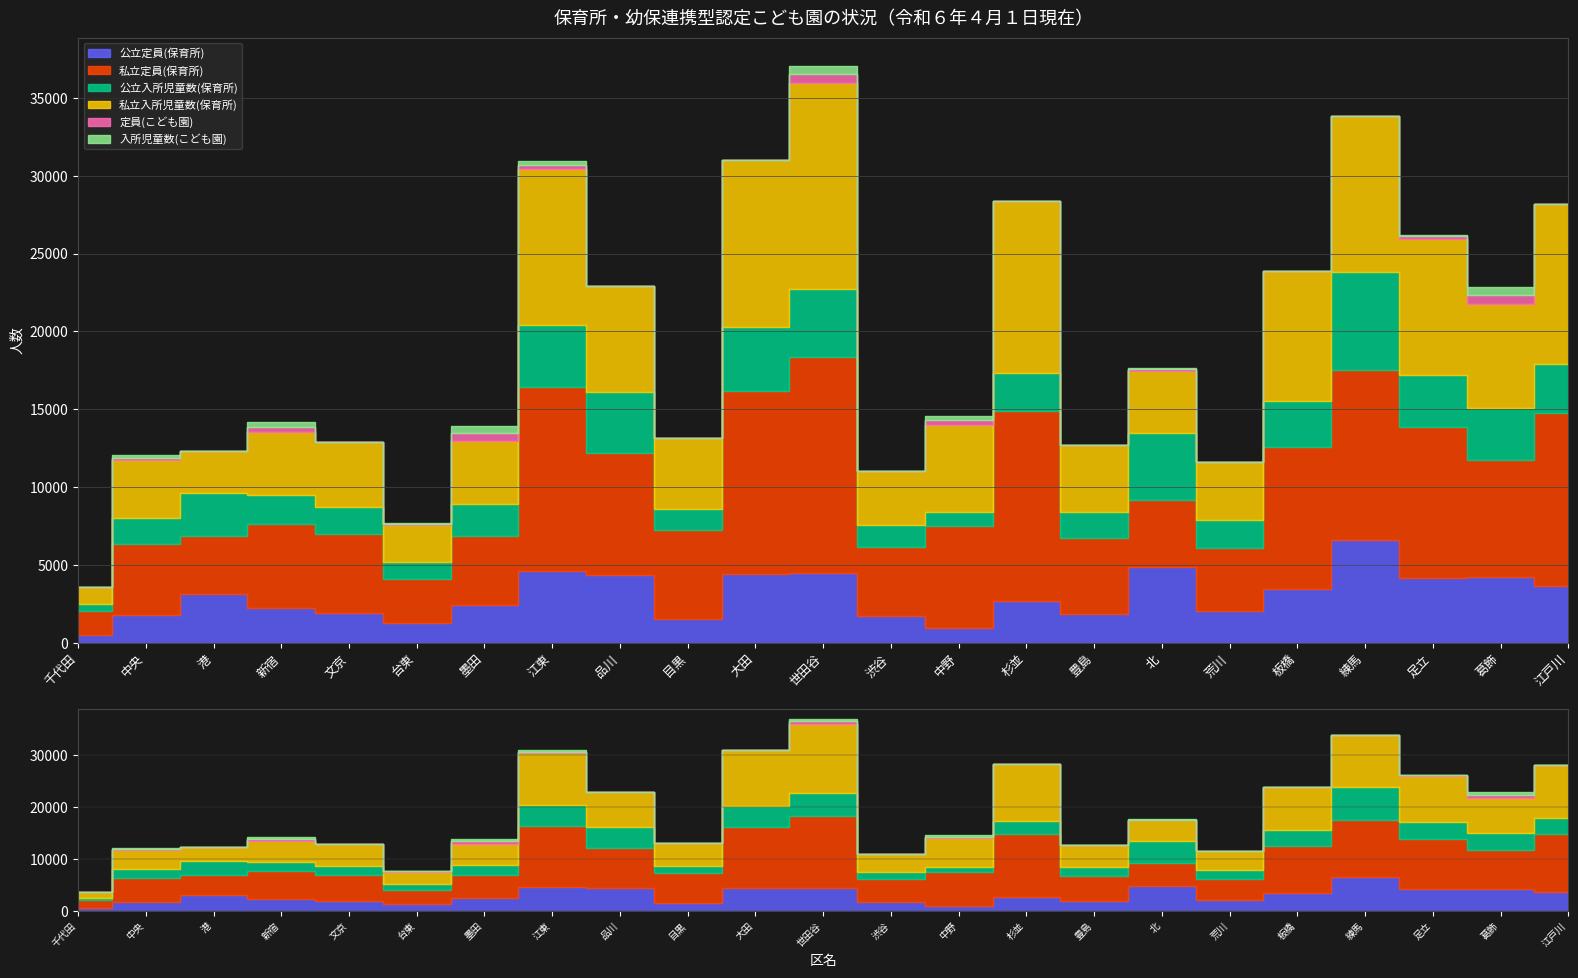

List the labels in order of 入所児童数(こども園) value, smallest first.

文京, 品川, 渋谷, 豊島, 荒川, 千代田, 杉並, 練馬, 港, 大田, 目黒, 板橋, 江戸川, 台東, 北, 足立, 中央, 江東, 中野, 新宿, 墨田, 世田谷, 葛飾